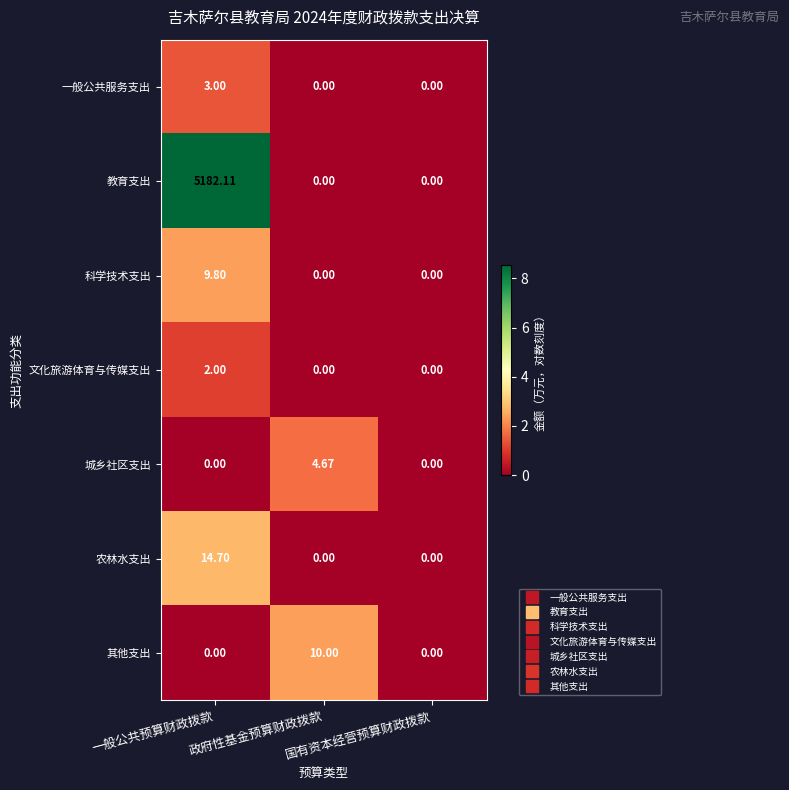

List the series in order of their peak value, lowest first.

文化旅游体育与传媒支出, 一般公共服务支出, 城乡社区支出, 科学技术支出, 其他支出, 农林水支出, 教育支出